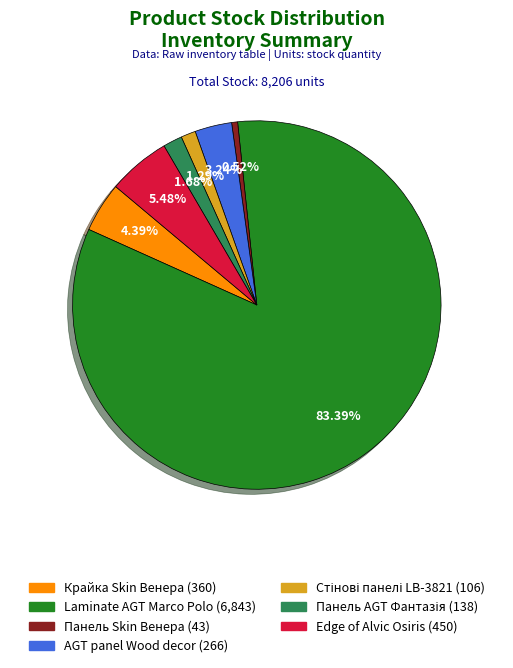

Is there a majority slice in this chart?

Yes